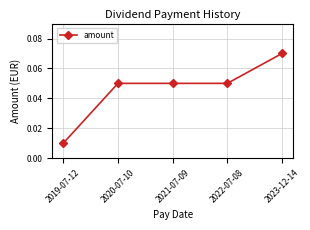

At which category does the chart reach its minimum across all series?

2019-07-12